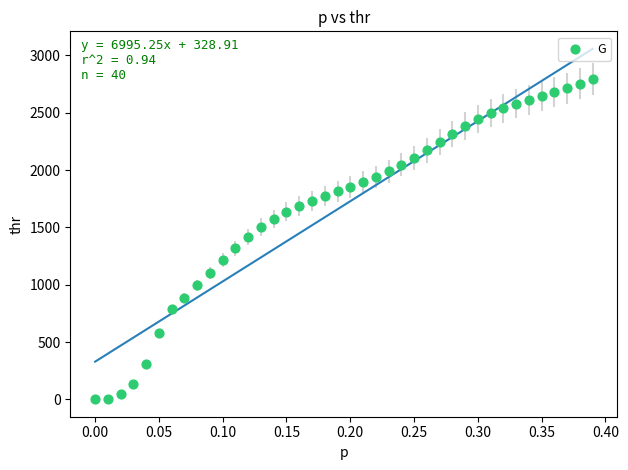

What is the range of Y values (max minus min)?

2795.3